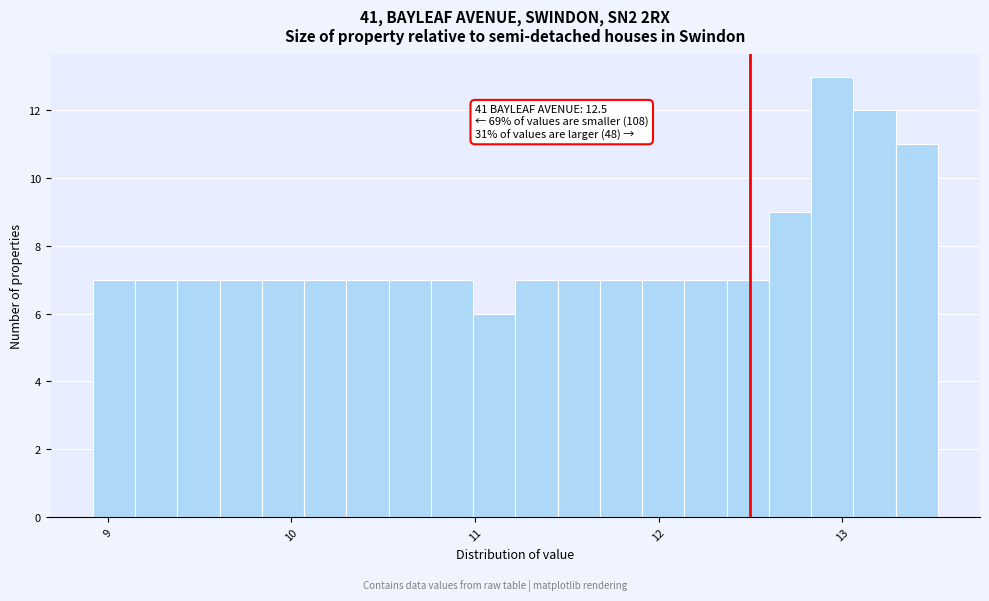

Read against the x-axis, roughly where is the centre of the tallest bar?

12.9